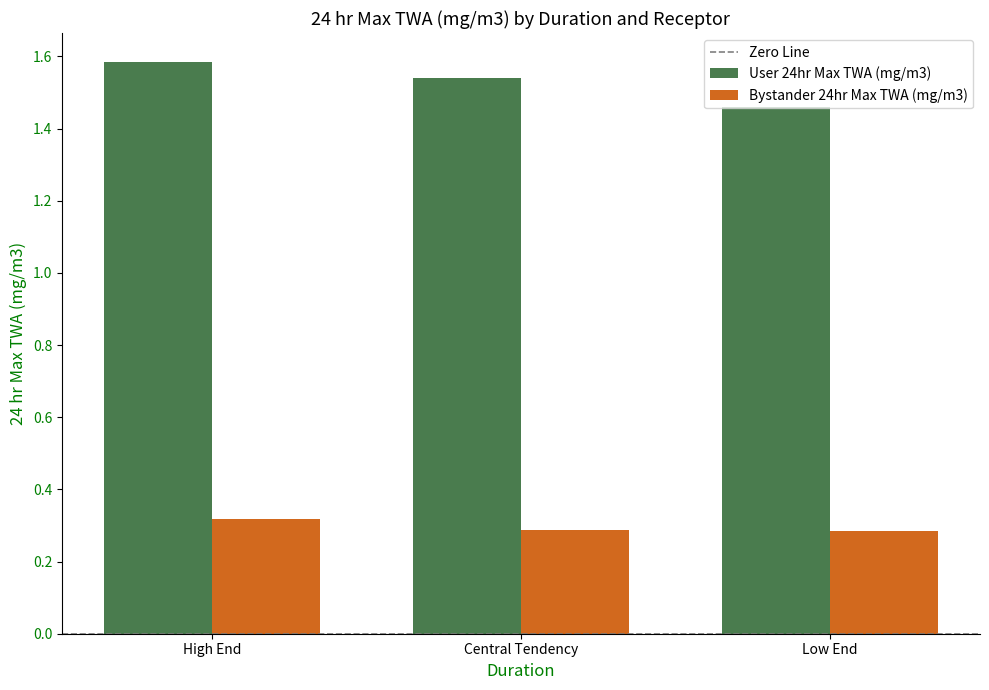

Are the bars horizontal?

No